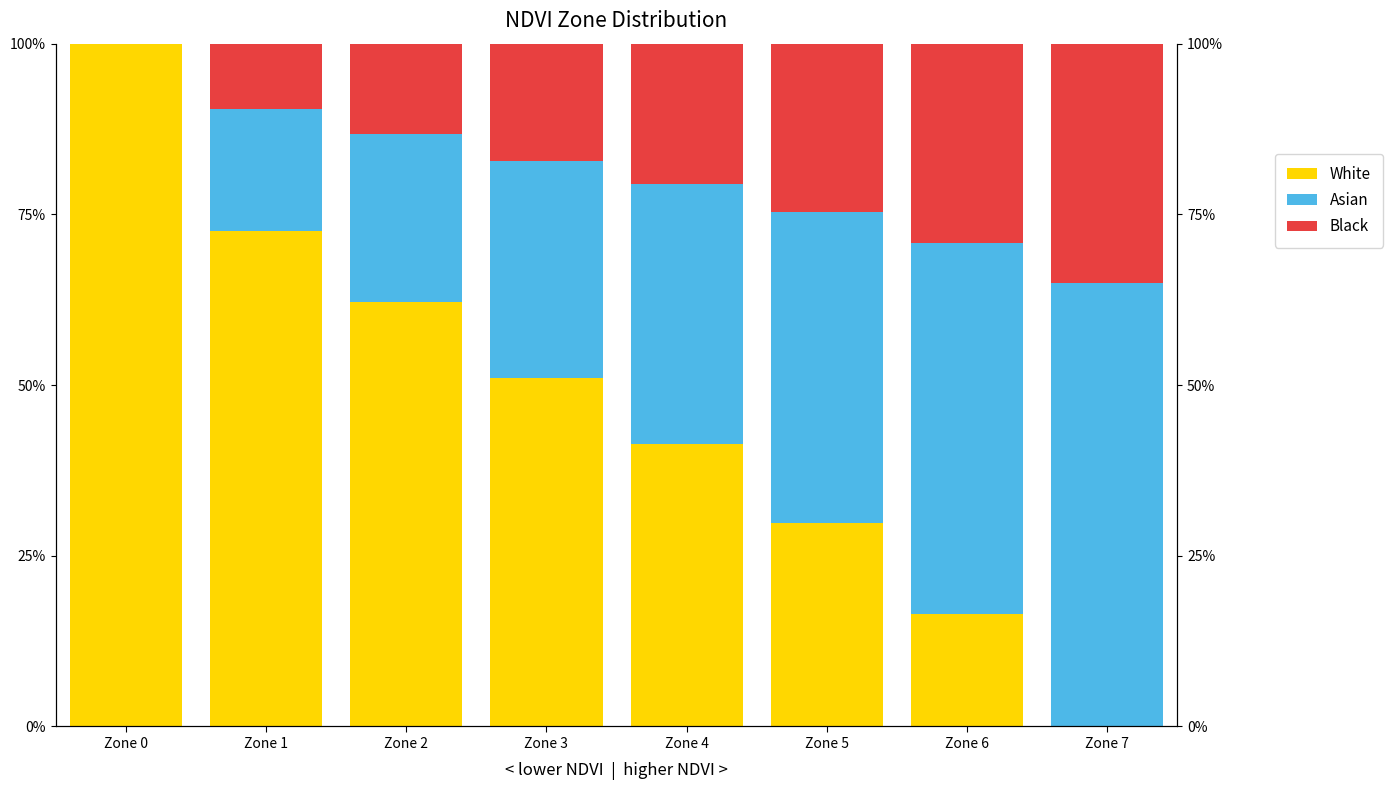

What is the difference between the highest and lowest values at Zone 5?

0.2